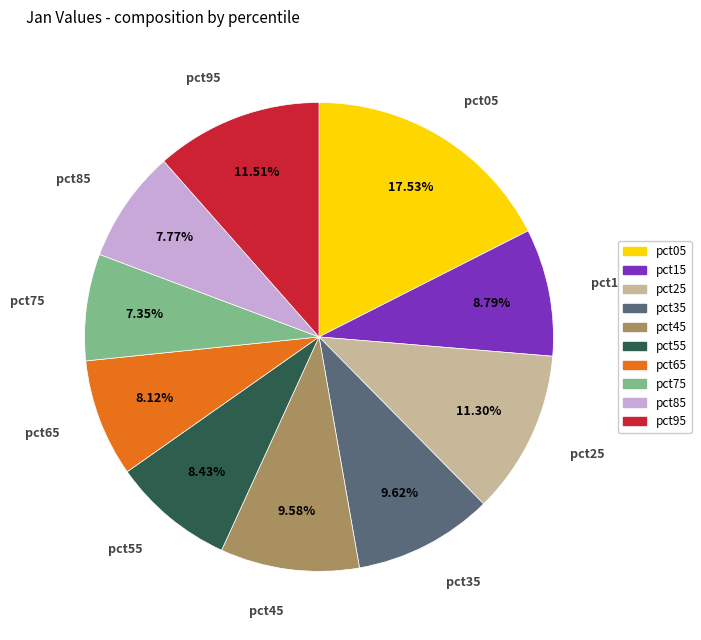

Is there a majority slice in this chart?

No